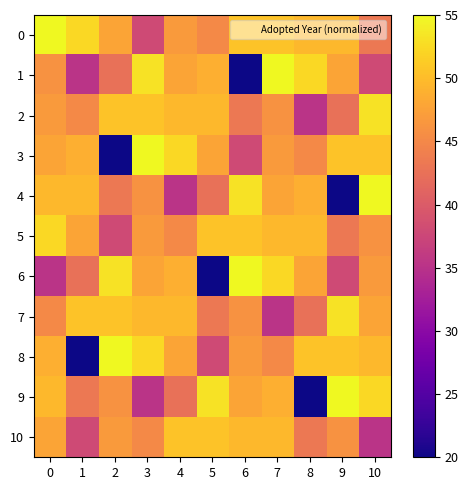

Reading left to right, list all the values displayed in this chart.

0: 0=55.0	1=52.3	2=47.8	3=37.9	4=46.9	5=45.1	6=50.5	7=50.5	8=49.6	9=49.6	10=43.3
1: 0=46.0	1=35.3	2=42.4	3=53.2	4=47.8	5=48.7	6=20.0	7=55.0	8=52.3	9=47.8	10=37.9
2: 0=46.9	1=45.1	2=50.5	3=50.5	4=49.6	5=49.6	6=43.3	7=46.0	8=35.3	9=42.4	10=53.2
3: 0=47.8	1=48.7	2=20.0	3=55.0	4=52.3	5=47.8	6=37.9	7=46.9	8=45.1	9=50.5	10=50.5
4: 0=49.6	1=49.6	2=43.3	3=46.0	4=35.3	5=42.4	6=53.2	7=47.8	8=48.7	9=20.0	10=55.0
5: 0=52.3	1=47.8	2=37.9	3=46.9	4=45.1	5=50.5	6=50.5	7=49.6	8=49.6	9=43.3	10=46.0
6: 0=35.3	1=42.4	2=53.2	3=47.8	4=48.7	5=20.0	6=55.0	7=52.3	8=47.8	9=37.9	10=46.9
7: 0=45.1	1=50.5	2=50.5	3=49.6	4=49.6	5=43.3	6=46.0	7=35.3	8=42.4	9=53.2	10=47.8
8: 0=48.7	1=20.0	2=55.0	3=52.3	4=47.8	5=37.9	6=46.9	7=45.1	8=50.5	9=50.5	10=49.6
9: 0=49.6	1=43.3	2=46.0	3=35.3	4=42.4	5=53.2	6=47.8	7=48.7	8=20.0	9=55.0	10=52.3
10: 0=47.8	1=37.9	2=46.9	3=45.1	4=50.5	5=50.5	6=49.6	7=49.6	8=43.3	9=46.0	10=35.3